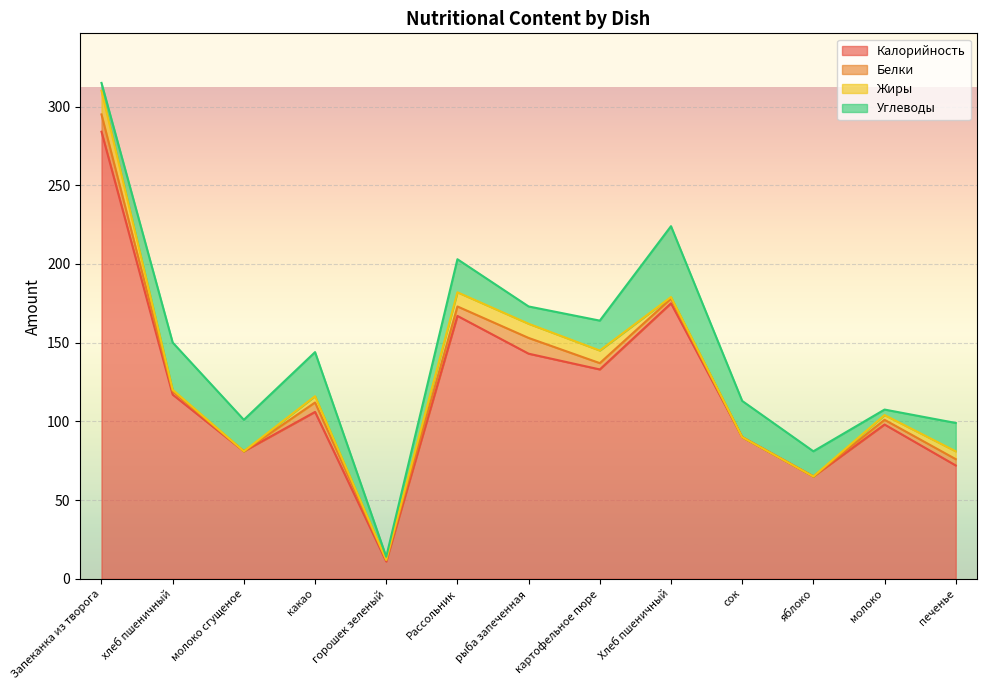

What is the approximate value of Жиры at печенье?

5.0